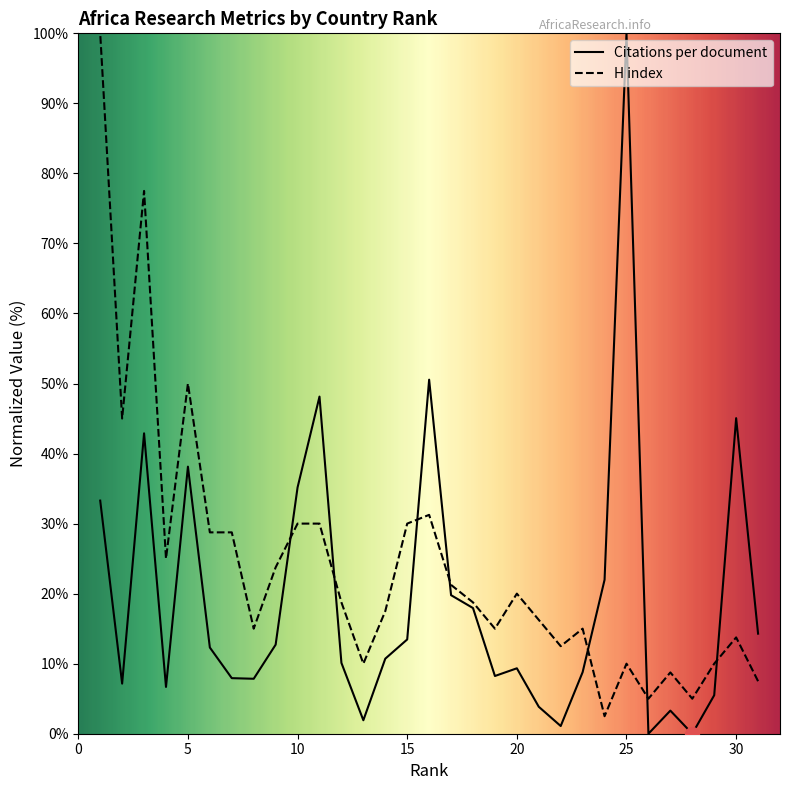

Is the value of Citations per document at 25 greater than the value of H index at 22?

Yes